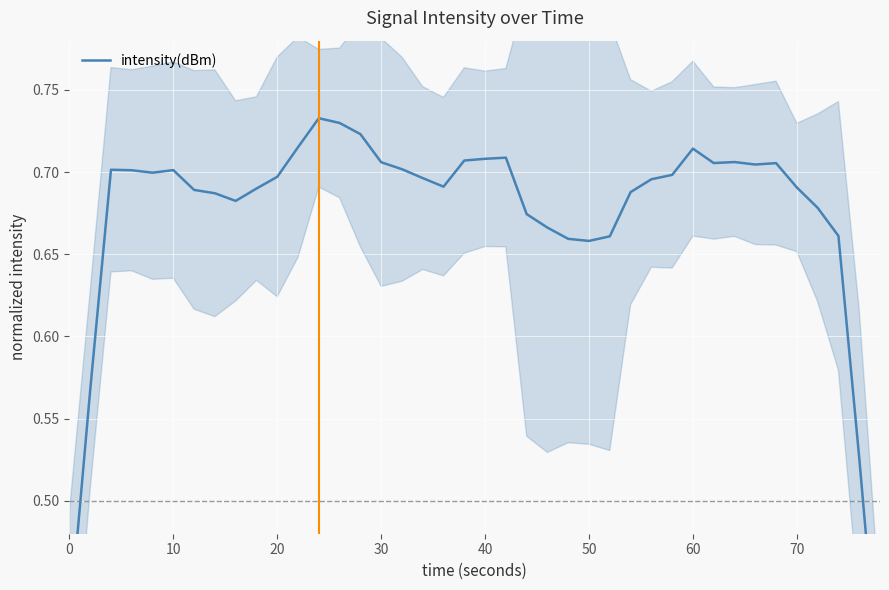

Reading left to right, transcribe all the data shown in this chart.

0.4	0.6	0.7	0.7	0.7	0.7	0.7	0.7	0.7	0.7	0.7	0.7	0.7	0.7	0.7	0.7	0.7	0.7	0.7	0.7	0.7	0.7	0.7	0.7	0.7	0.7	0.7	0.7	0.7	0.7	0.7	0.7	0.7	0.7	0.7	0.7	0.7	0.7	0.5	0.4